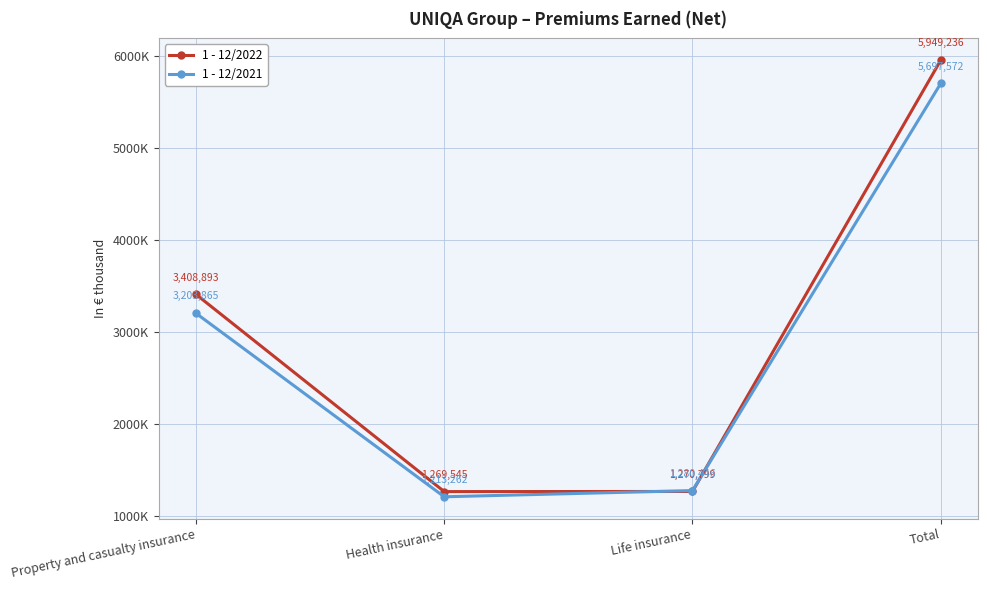

Between Life insurance and Total, which series saw the biggest shift?

1 - 12/2022